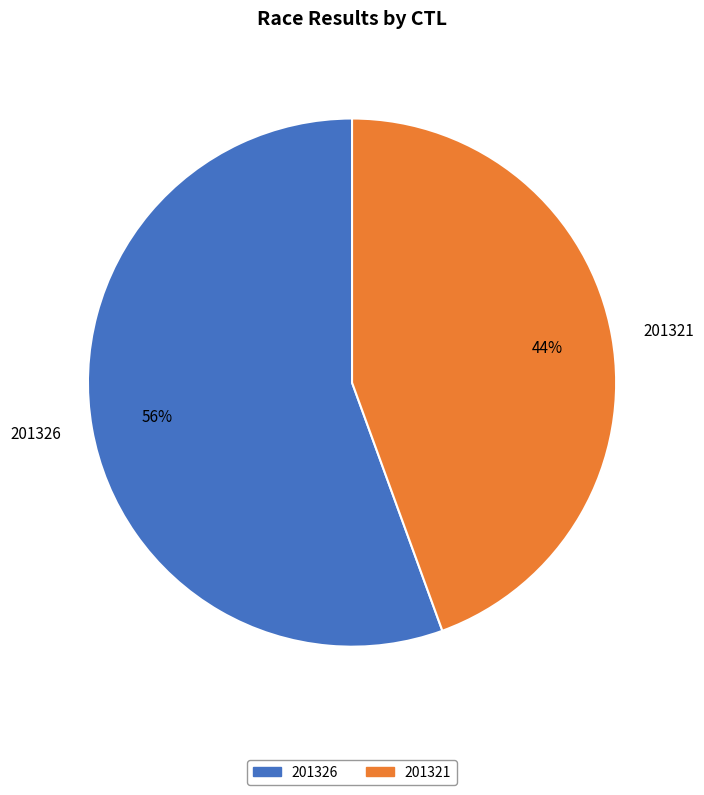

Do 201321 and 201326 together represent more than half of the pie?

Yes